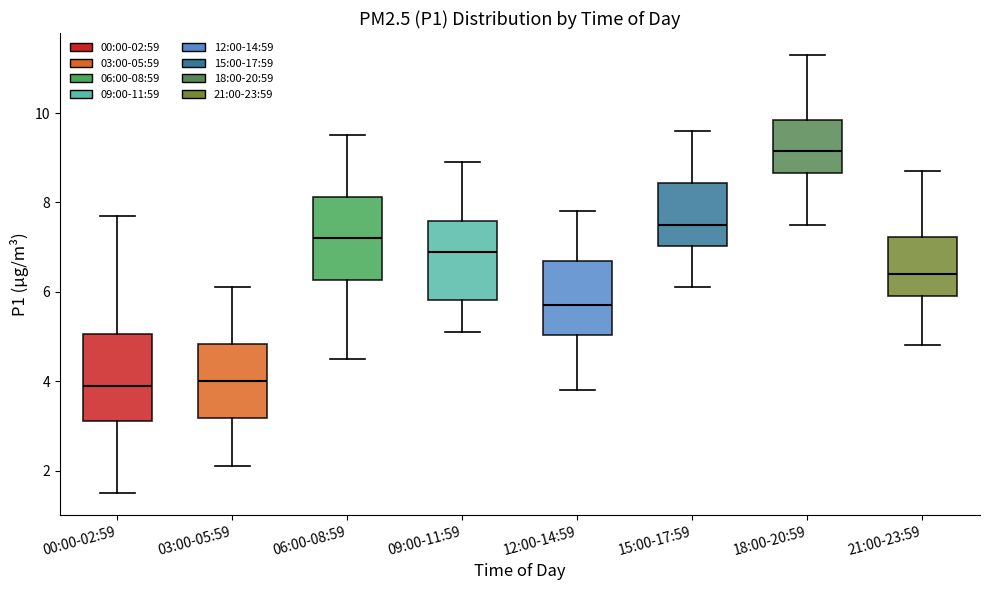

Where does the upper whisker of the box for 15:00-17:59 end on the y-axis? The values are not printed on the chart, so give them approximately, as read against the axis.

9.6